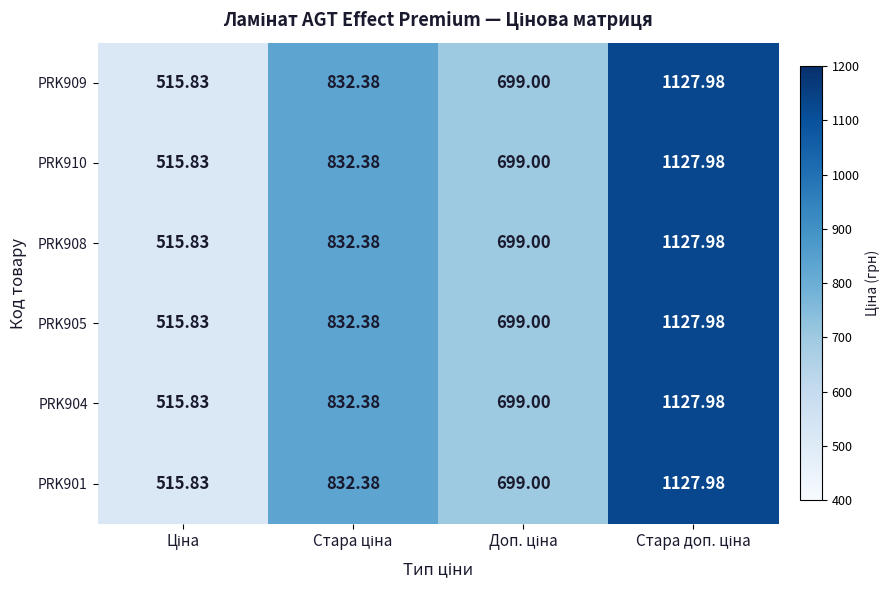

Which series has the largest range (max minus min)?

PRK909